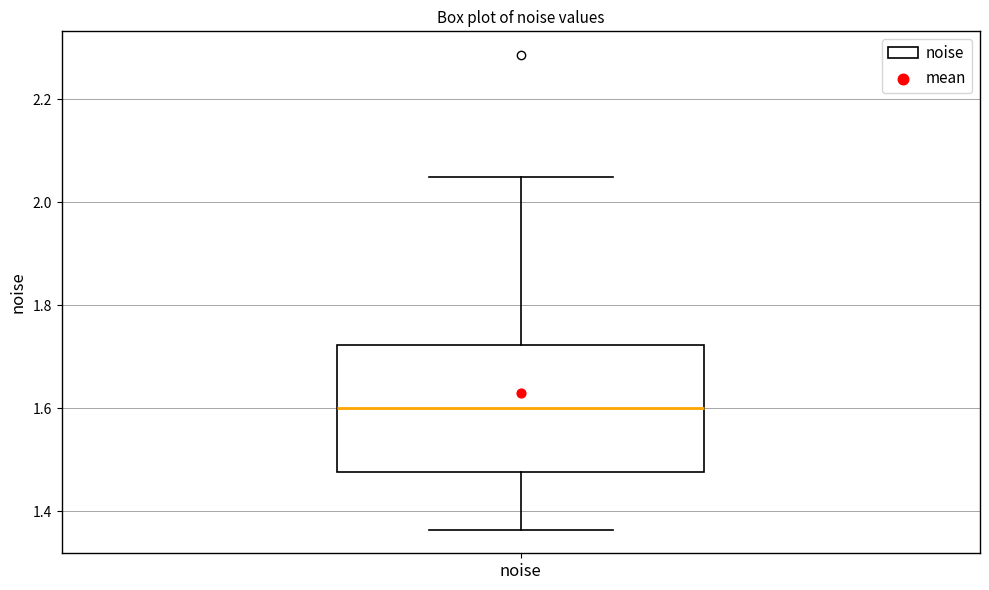

Read this box plot against the y-axis: the position of the median line, the range covered by the box, and the ends of both whiskers. The values are not printed on the chart, so give them approximately, as read against the axis.

median 1.60, box 1.48 to 1.72, whiskers 1.36 to 2.04